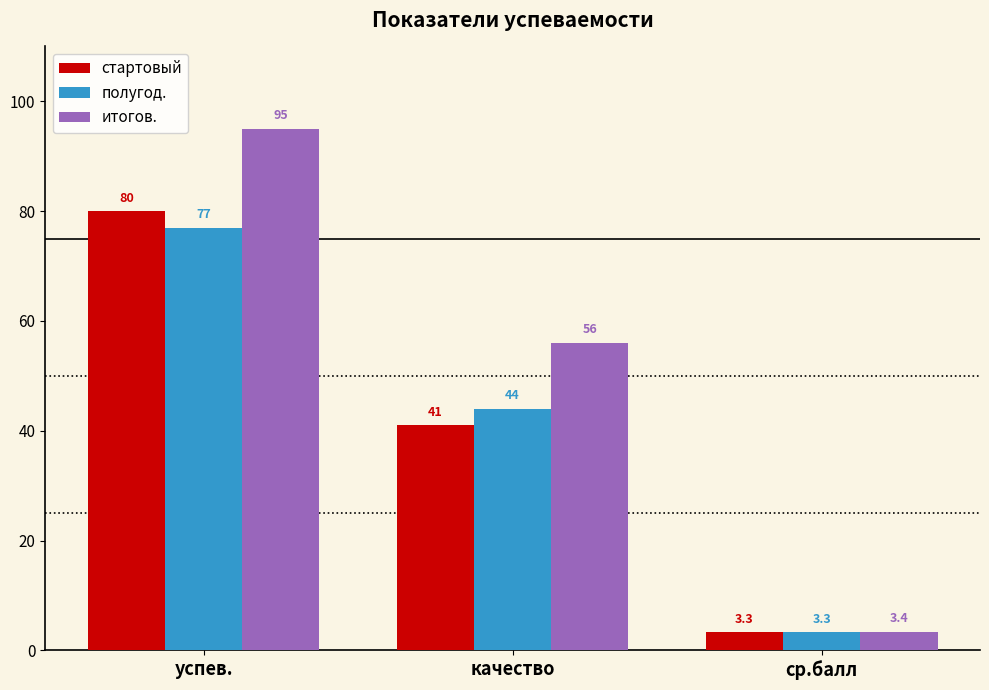

What is the maximum value for итогов.?

95.0